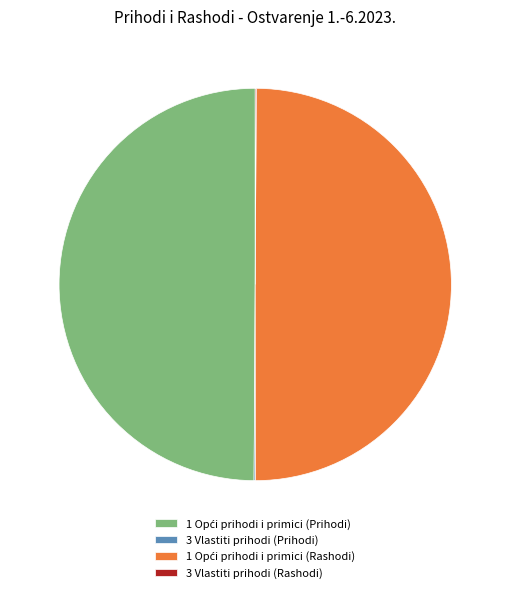

Do 1 Opći prihodi i primici (Prihodi) and 1 Opći prihodi i primici (Rashodi) together represent more than half of the pie?

Yes